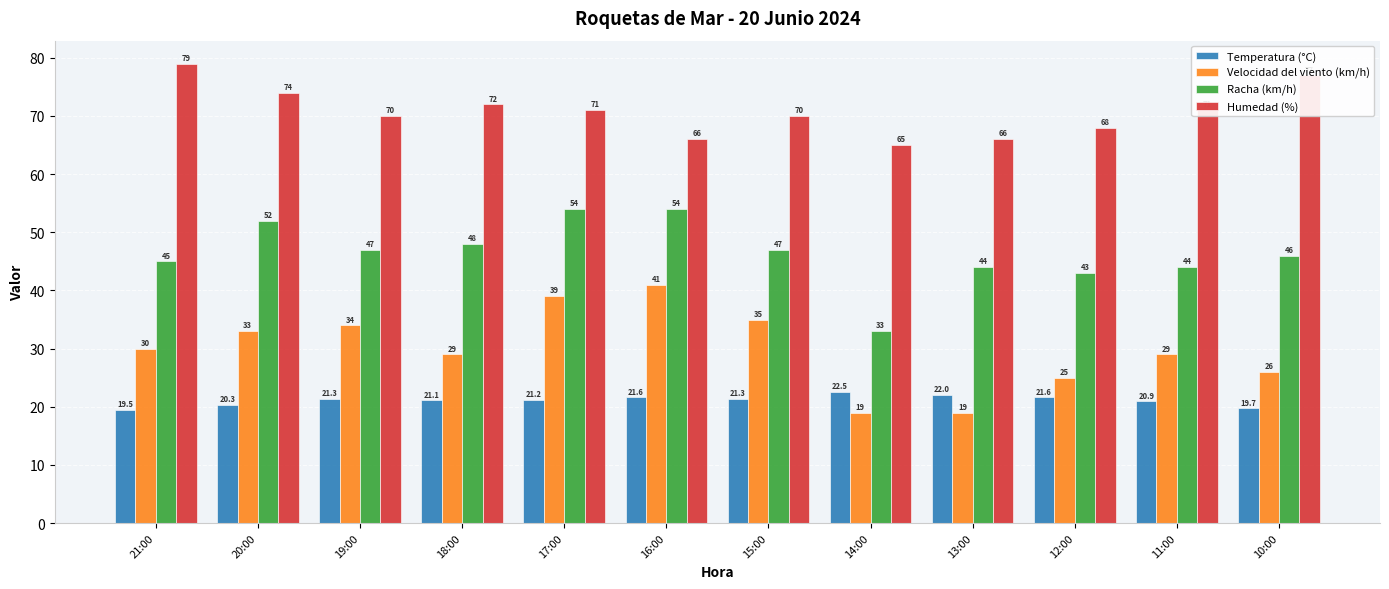

What are all the series names shown in the legend?

Temperatura (°C), Velocidad del viento (km/h), Racha (km/h), Humedad (%)